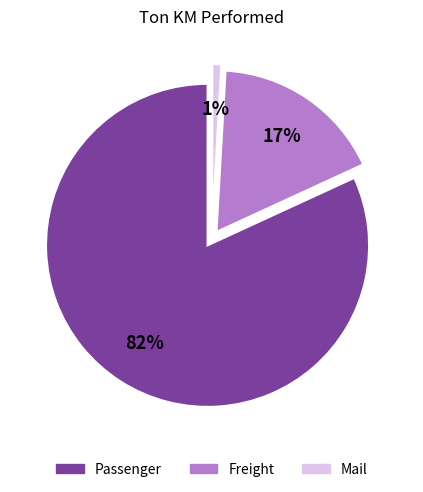

What is the largest slice in the pie chart?

Passenger